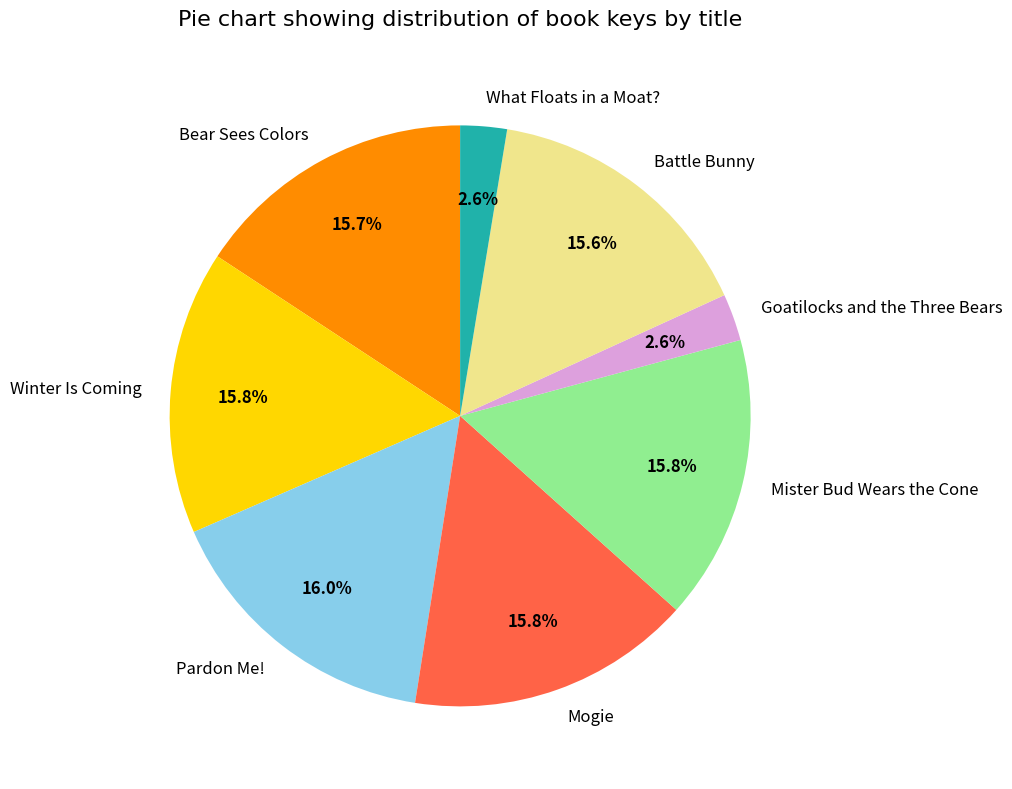

To the nearest percent, what percentage of the pie is Mister Bud Wears the Cone?

16%